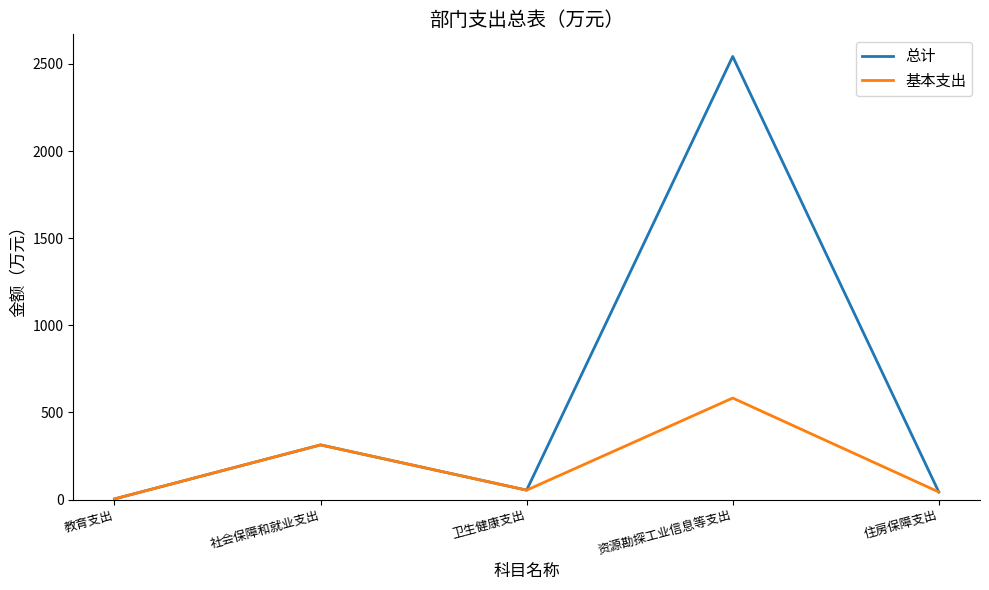

Read the 基本支出 value at 卫生健康支出.

54.1